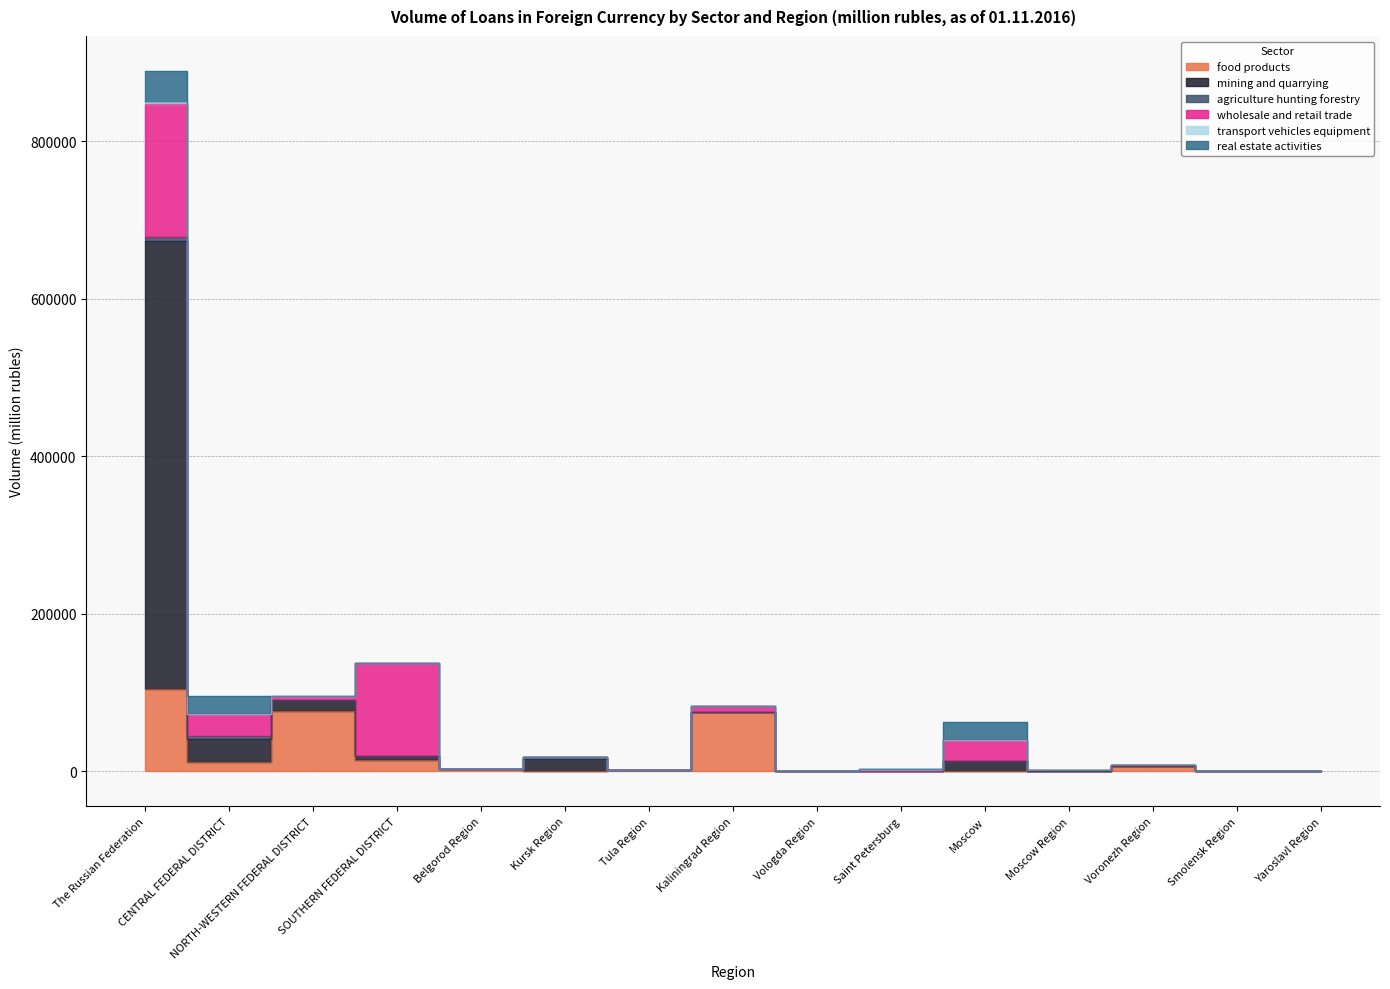

What is the difference between the food products values at Belgorod Region and Kaliningrad Region?

72938